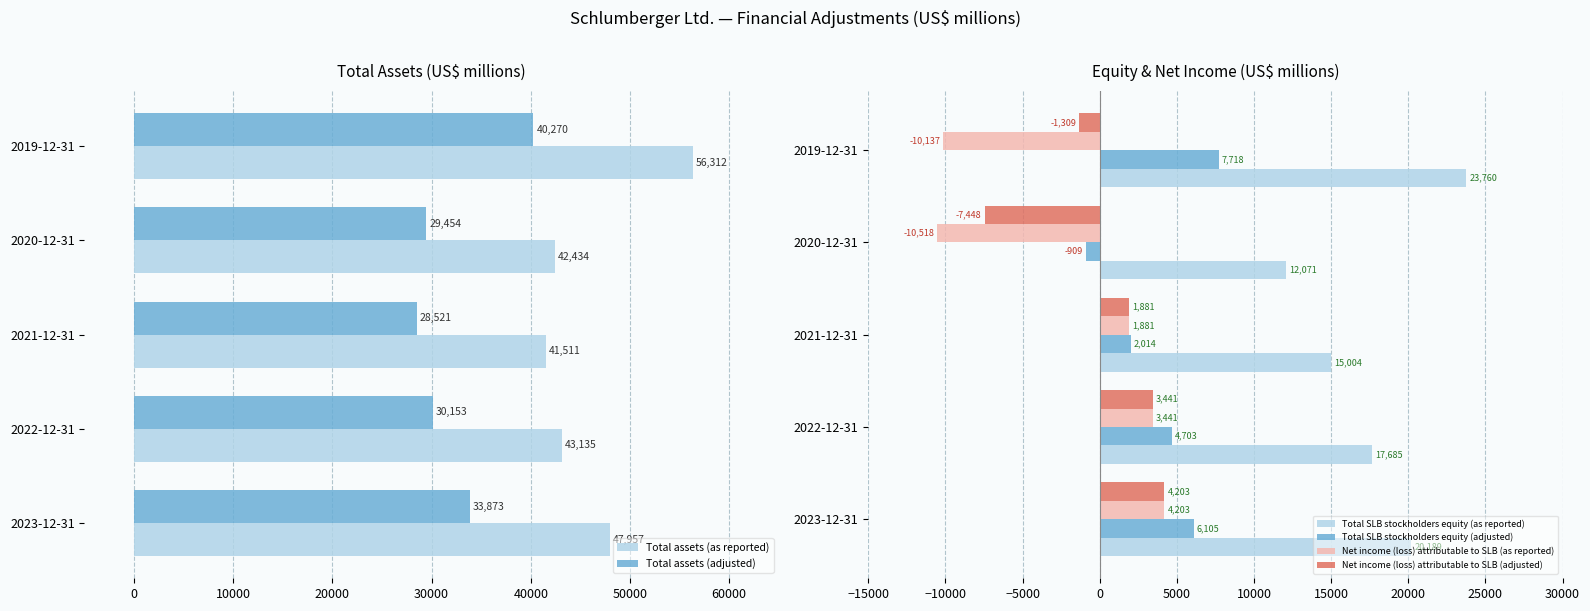

Which category has the highest value in the Total SLB stockholders equity (adjusted) series?

2019-12-31